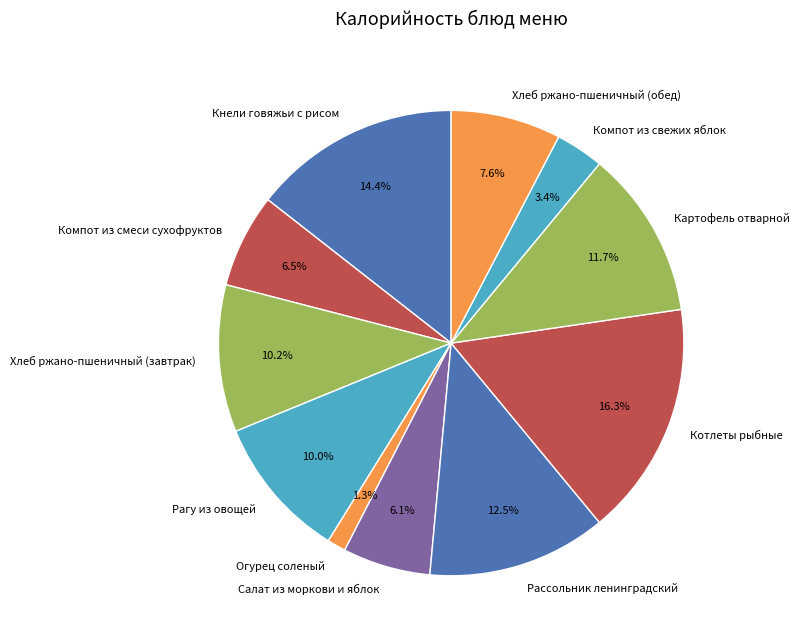

Is there a majority slice in this chart?

No